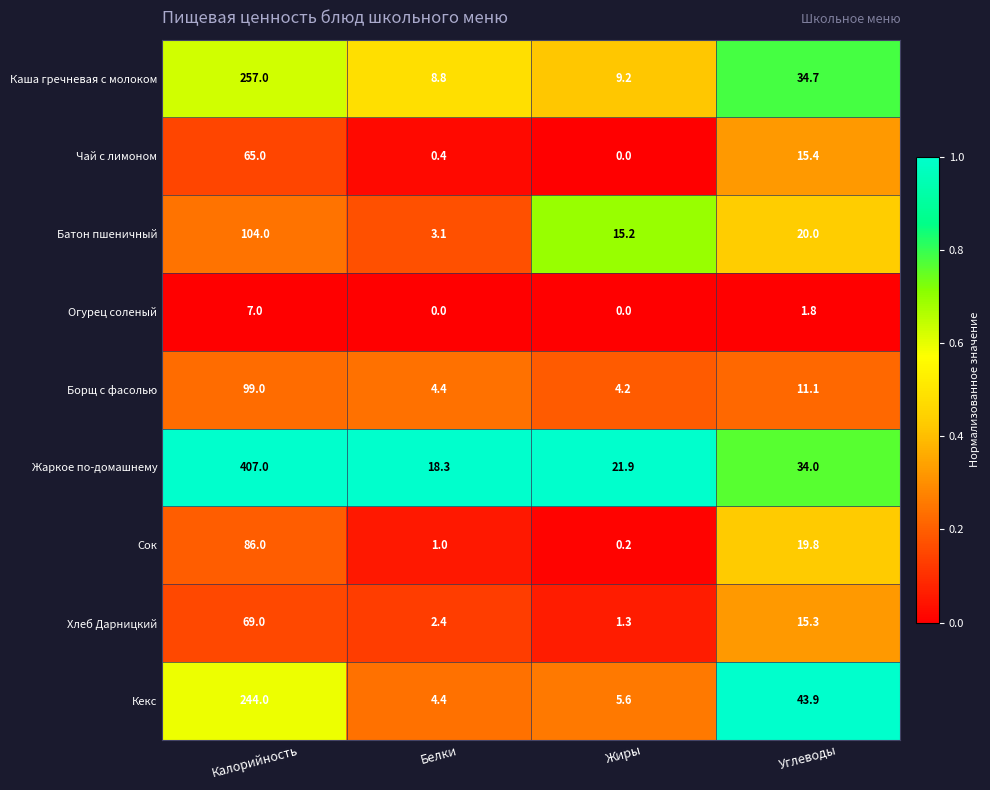

What value does the Батон пшеничный series have at Жиры?

15.2